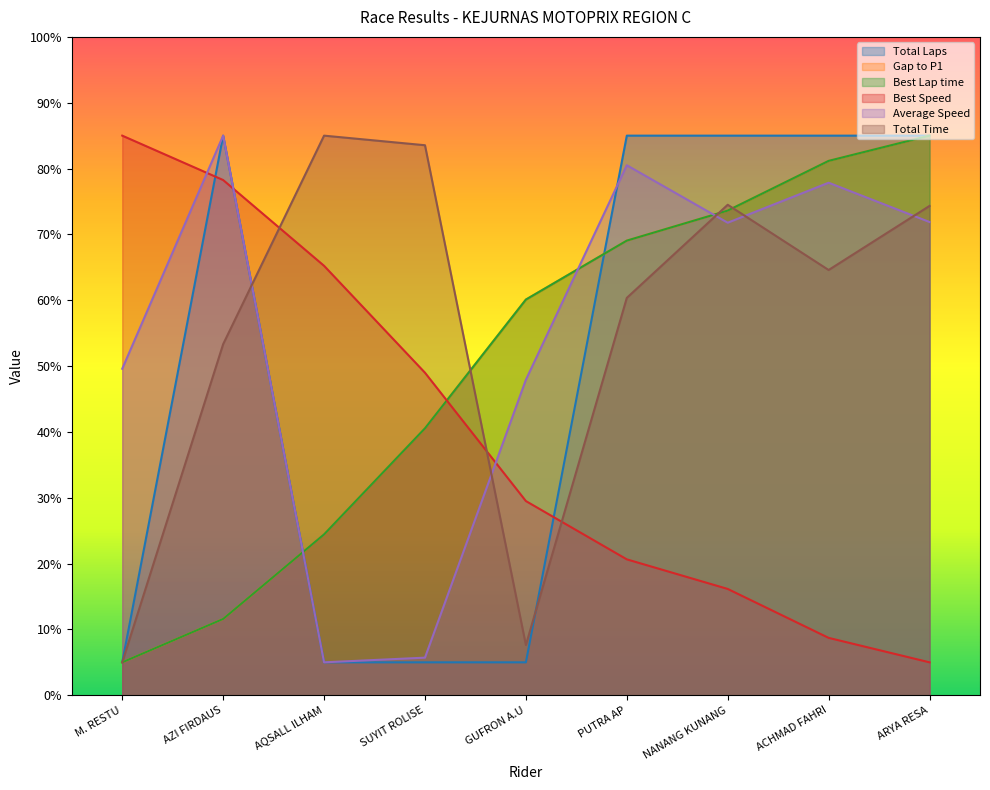

At AZI FIRDAUS, list the series in order from largest to smallest.

Total Laps, Average Speed, Best Speed, Total Time, Best Lap time, Gap to P1